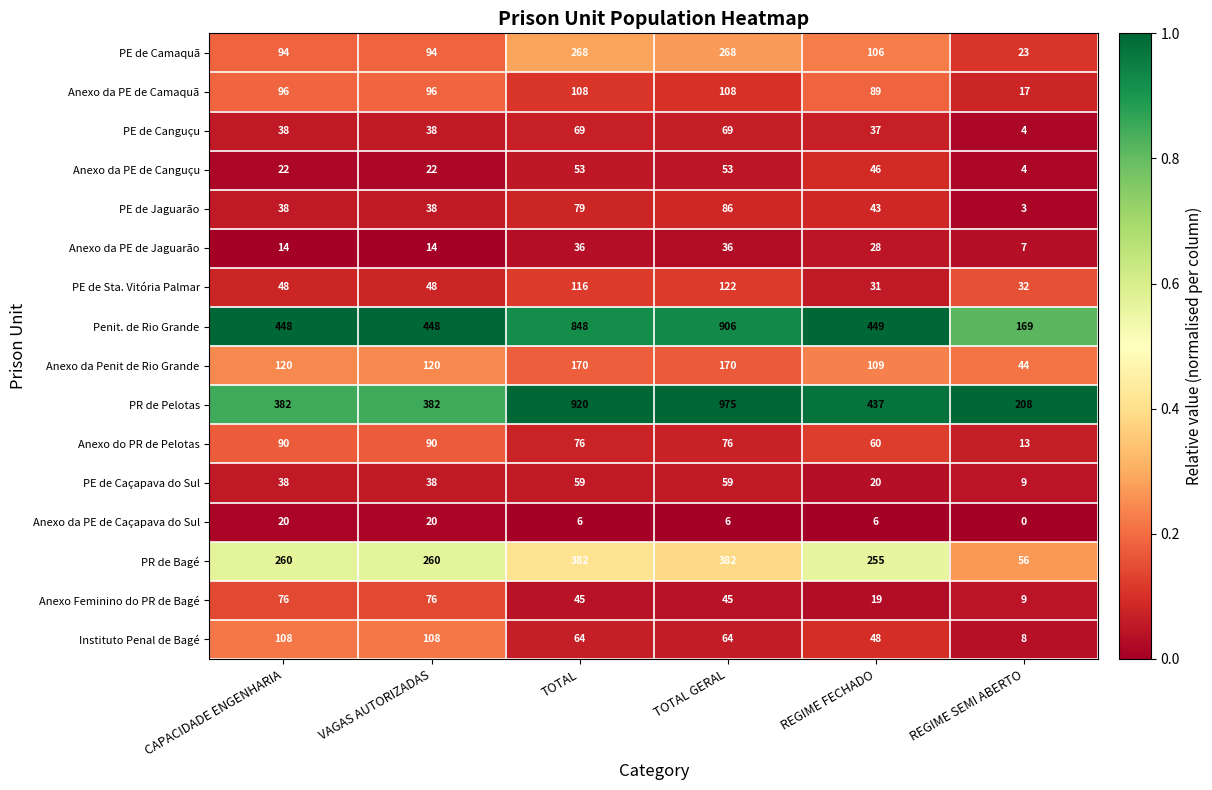

What is the sum of the Anexo do PR de Pelotas values at TOTAL GERAL and REGIME FECHADO?

136